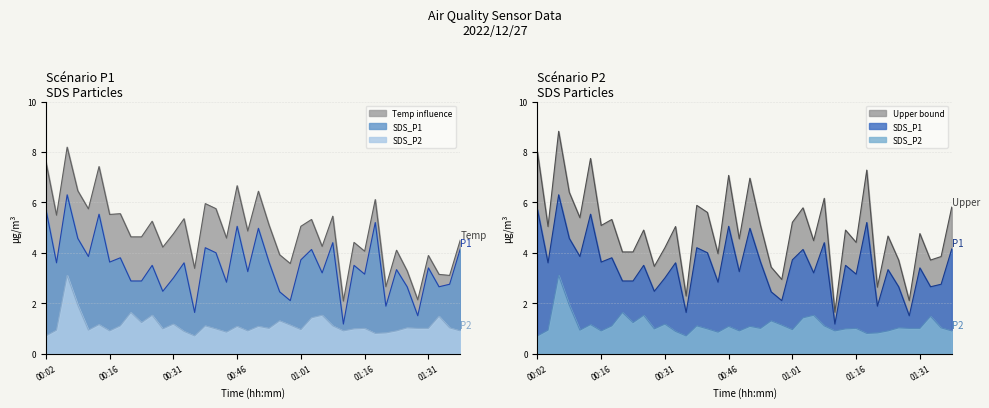

True or false: SDS_P2 and SDS_P1 cross at least once.

False